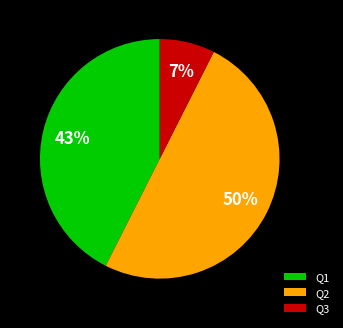

To the nearest percent, what is the average slice percentage?

33%